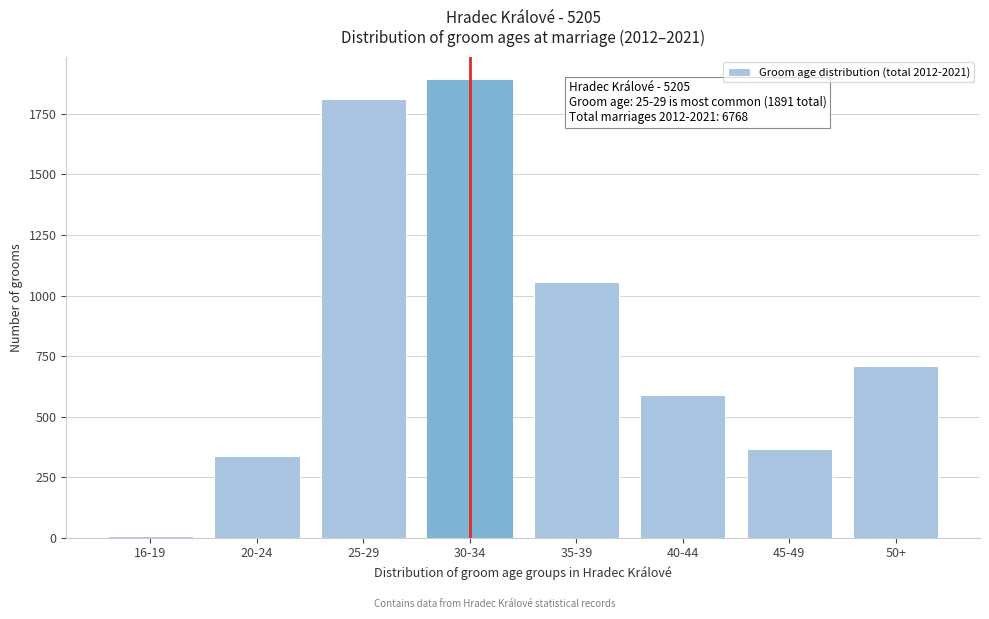

Reading left to right, list all the values displayed in this chart.

16-19=7	20-24=337	25-29=1811	30-34=1891	35-39=1057	40-44=589	45-49=367	50+=709